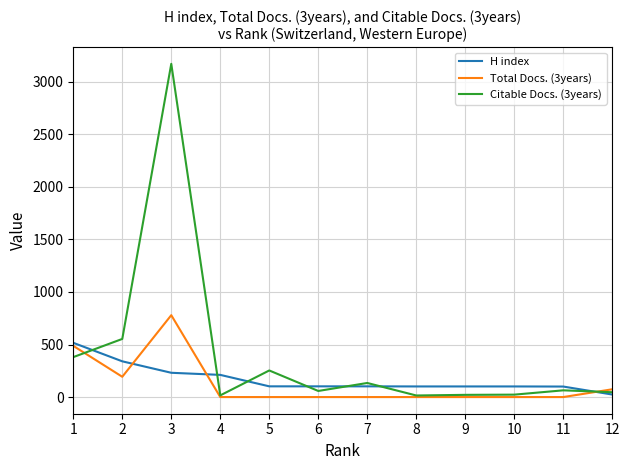

At 7, list the series in order from largest to smallest.

Citable Docs. (3years), H index, Total Docs. (3years)